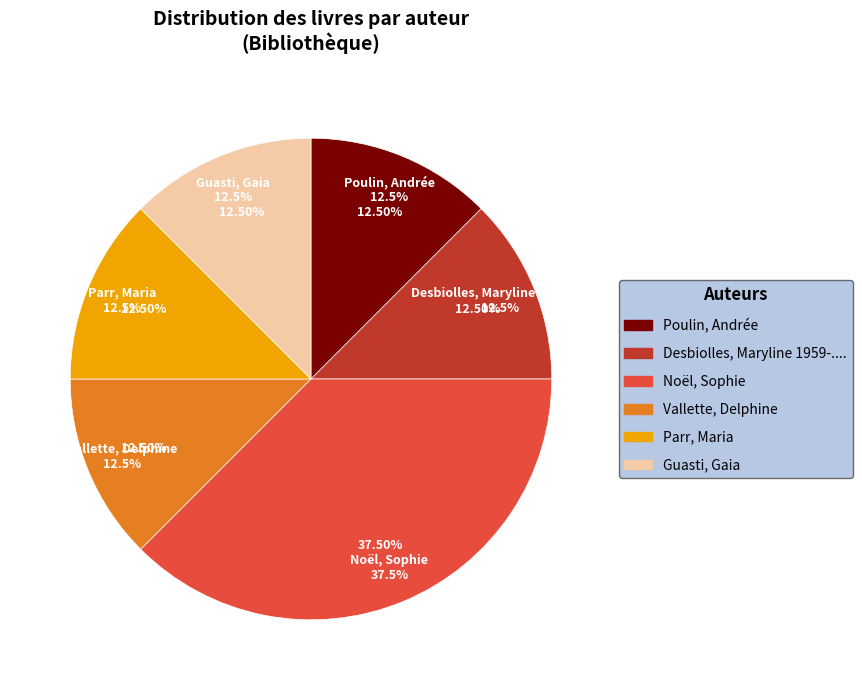

True or false: Noël, Sophie (2018) accounts for 1% of the total.

False